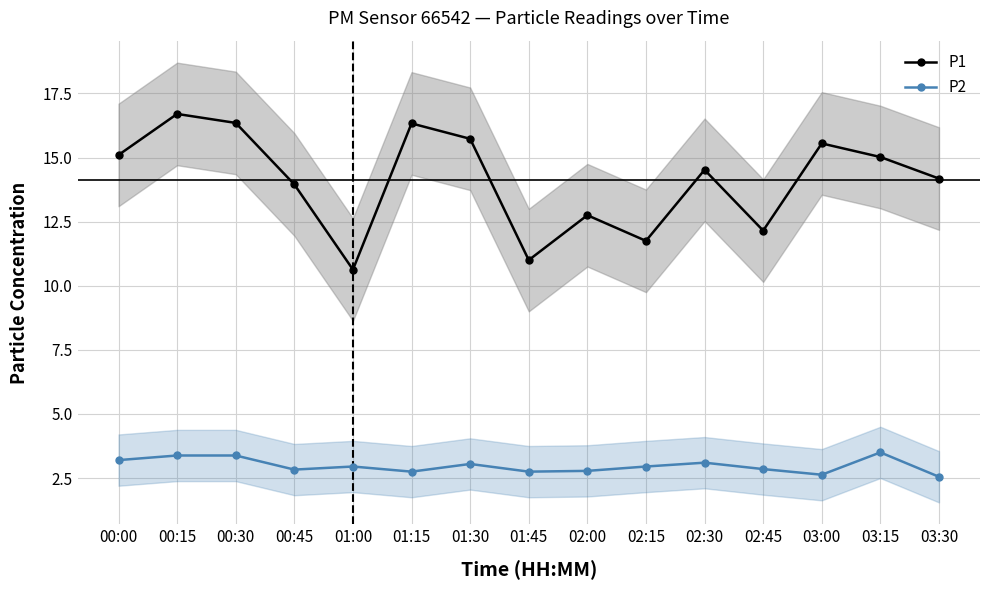

True or false: P2 has a value of 0.9 at 00:15.

False